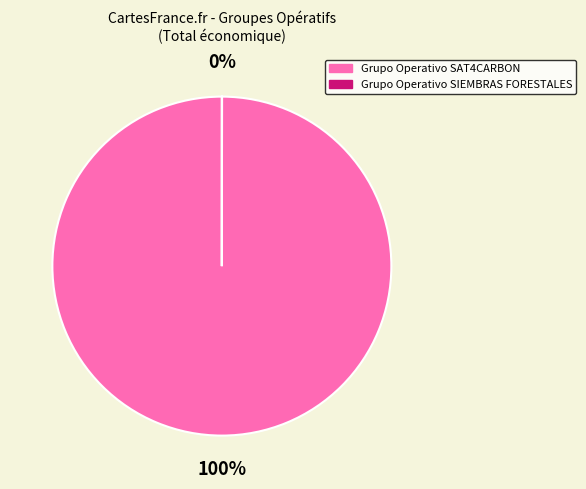

Which slice is the largest?

Grupo Operativo SAT4CARBON